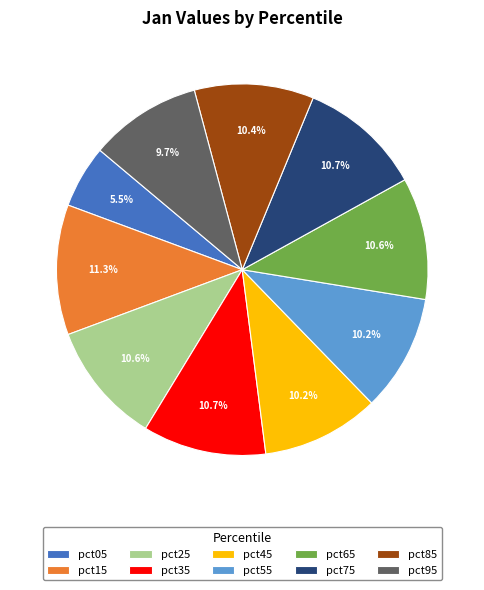

To the nearest percent, what is the difference between the pct35 and pct95 slice percentages?

1%